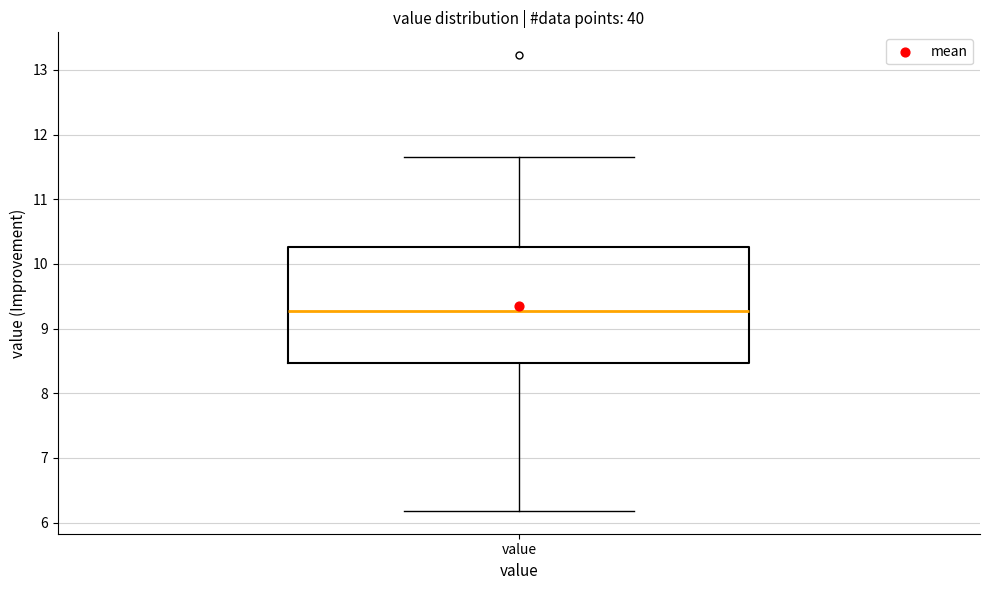

Where does the median line of the box for value sit on the y-axis? The values are not printed on the chart, so give them approximately, as read against the axis.

9.3